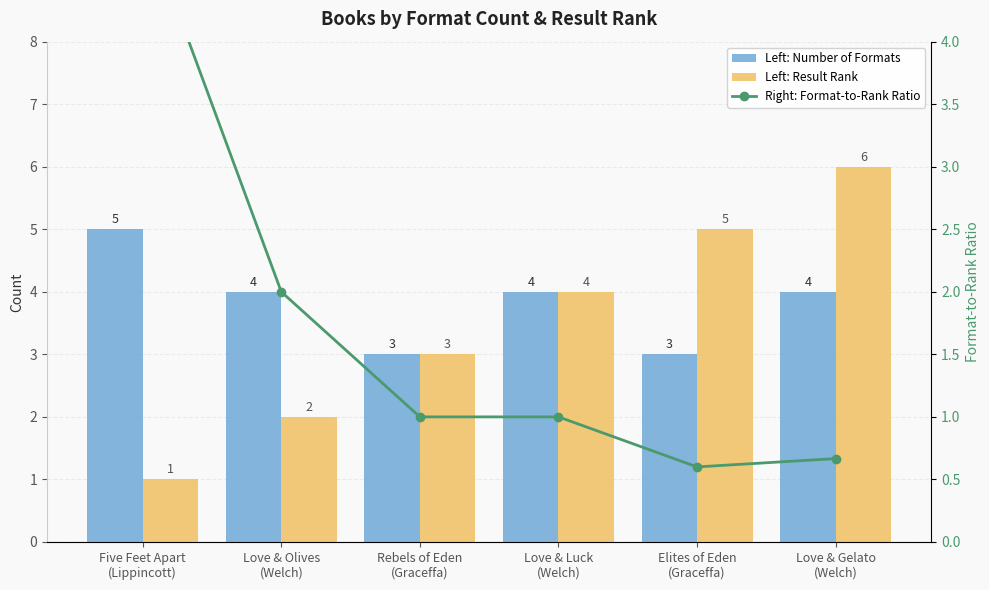

Rank the series at Love & Luck
(Welch) from highest to lowest value.

Left: Number of Formats, Left: Result Rank, Right: Format-to-Rank Ratio